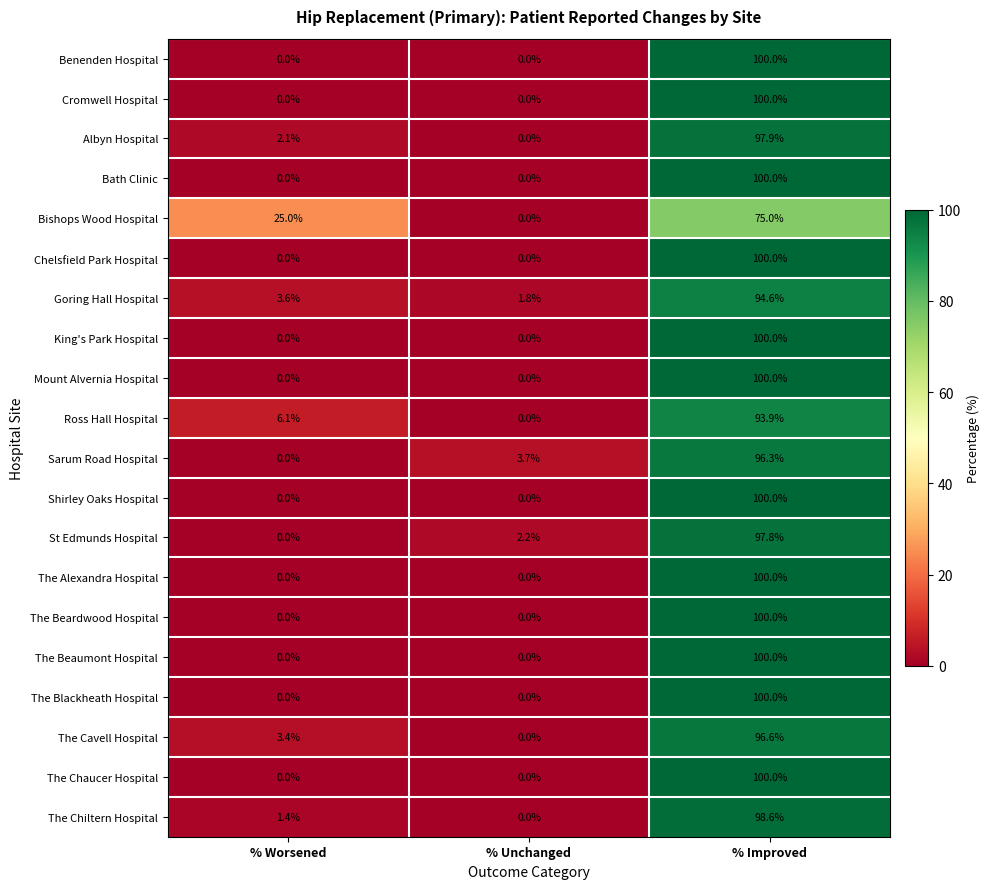

What is the difference between the highest and lowest values at % Worsened?

25.0